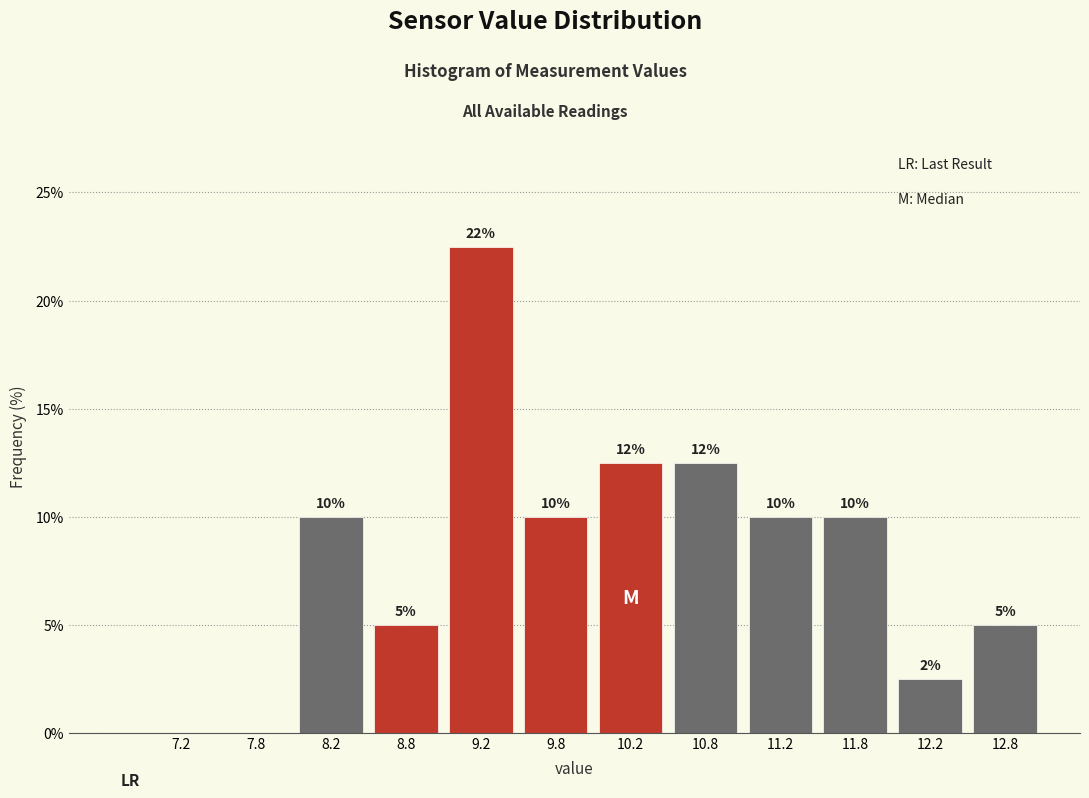

Which range on the x-axis has the tallest bar?

9.0 to 9.5